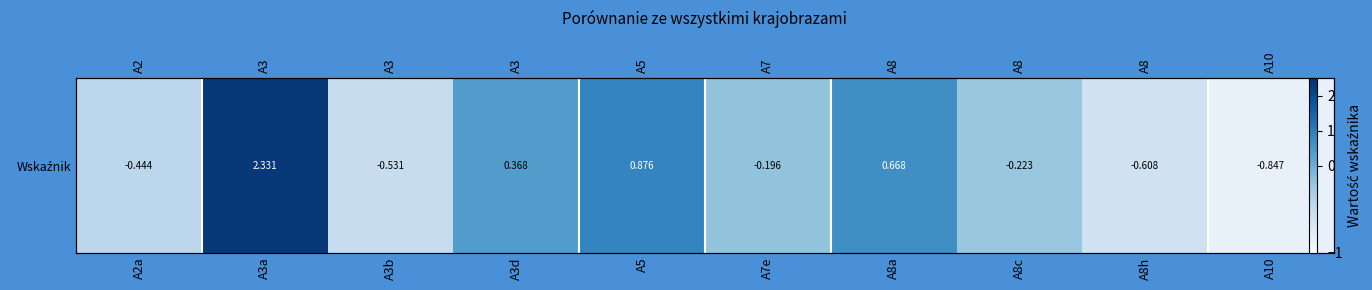

Where is the data nearest to the value 0?

A7e